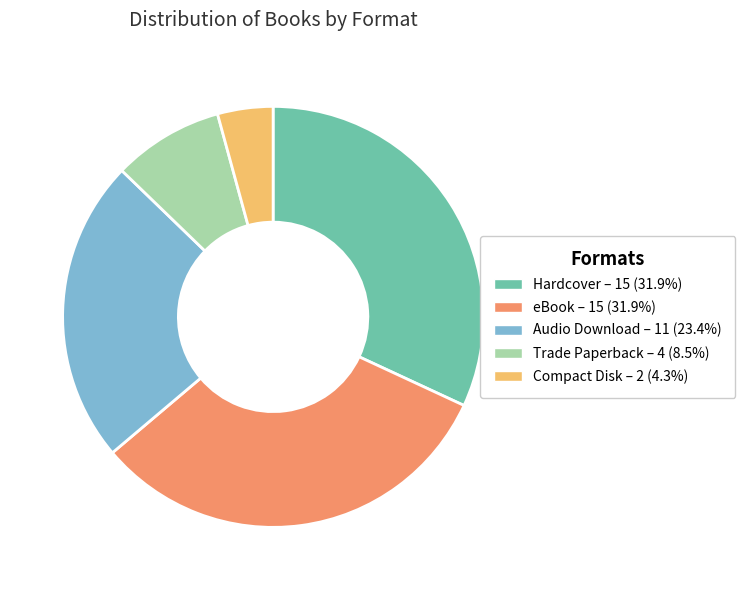

Is there any slice that represents more than half of the pie?

No